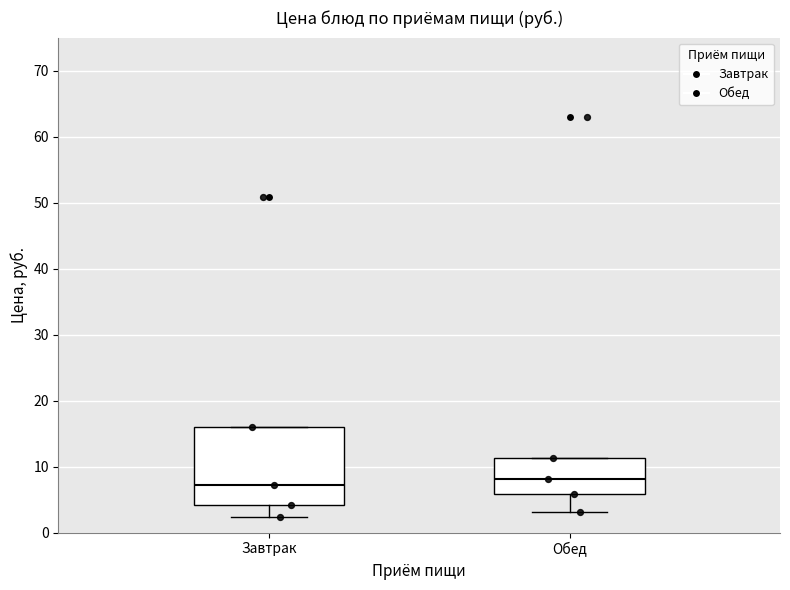

Reading left to right, read every box against the y-axis: the position of its median line, the range the box covers, and the ends of its whiskers. The values are not printed on the chart, so give them approximately, as read against the axis.

Завтрак: median 7, box 4 to 16, whiskers 2 to 16
Обед: median 8, box 6 to 11, whiskers 3 to 11